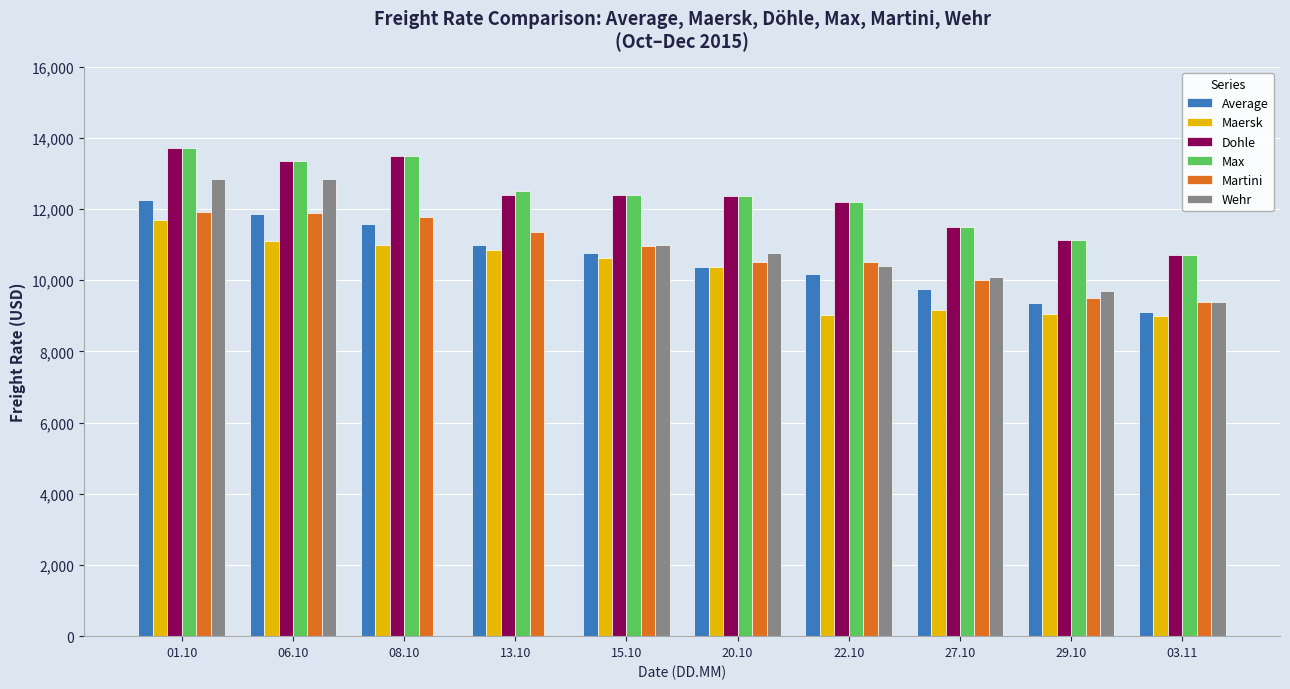

What is the total value across all series at 15.10?

68123